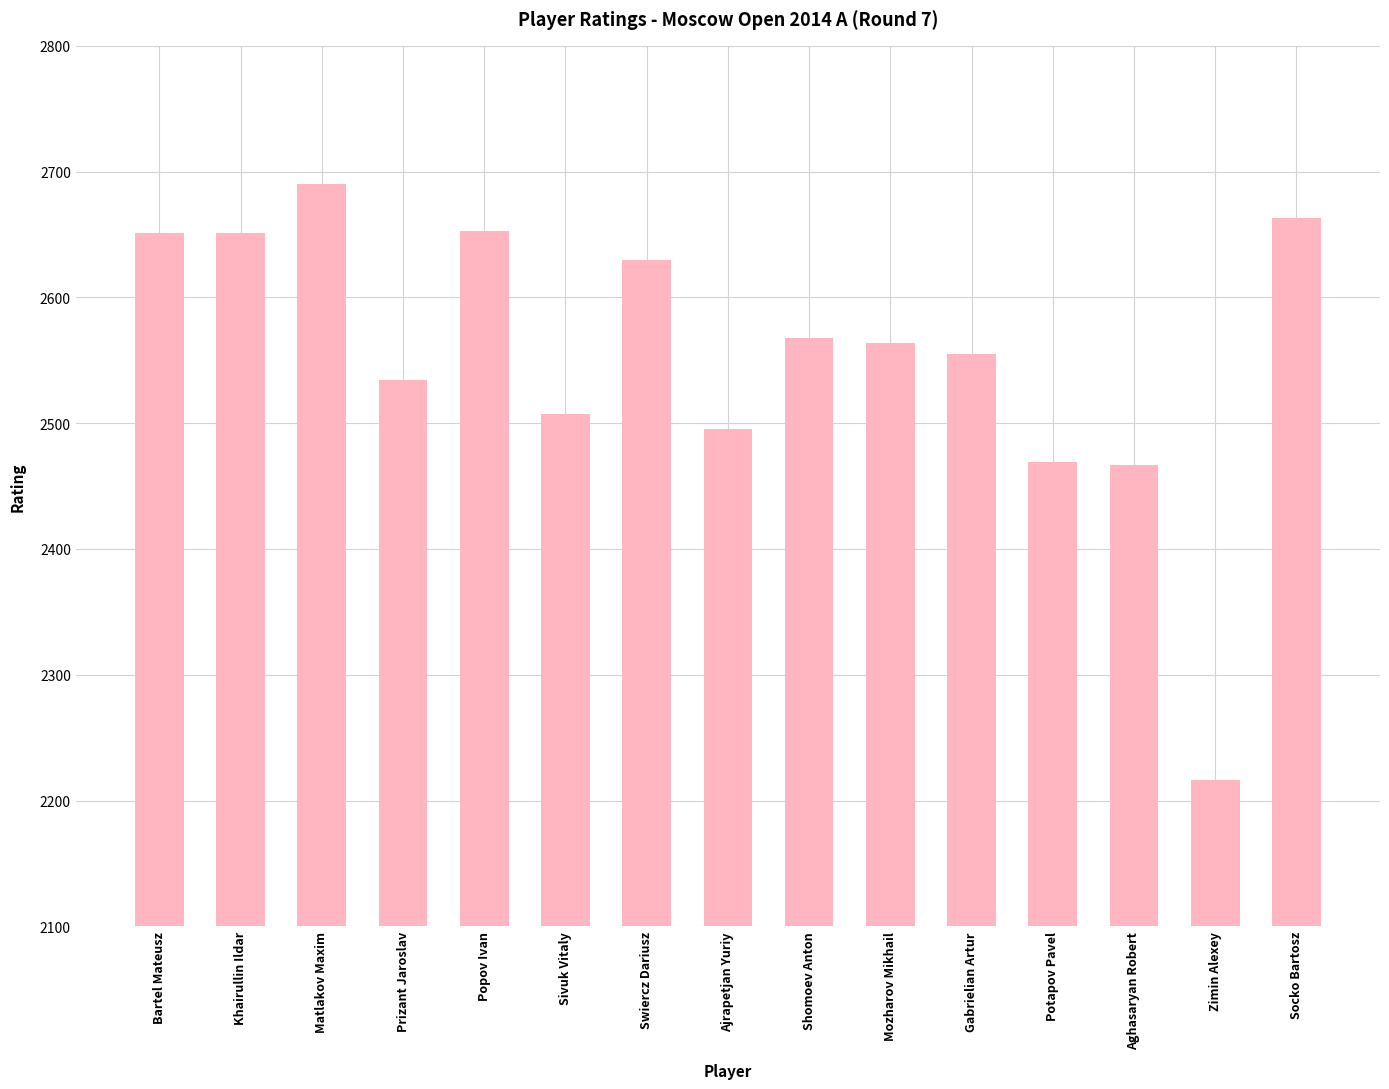

What is the ratio of the value at Gabrielian Artur to the value at Socko Bartosz?

1.0